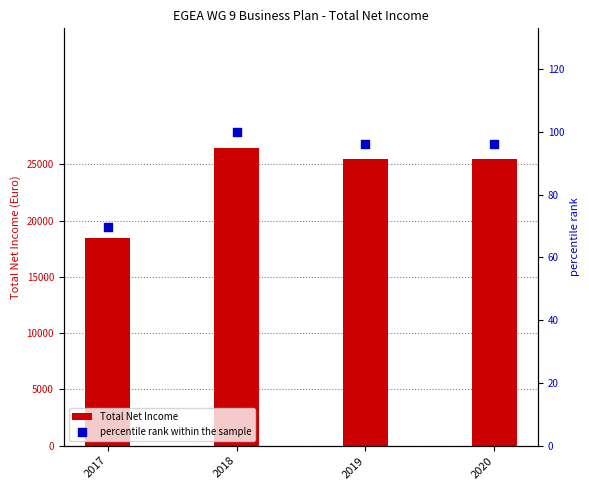

What are all the series names shown in the legend?

Total Net Income, percentile rank within the sample